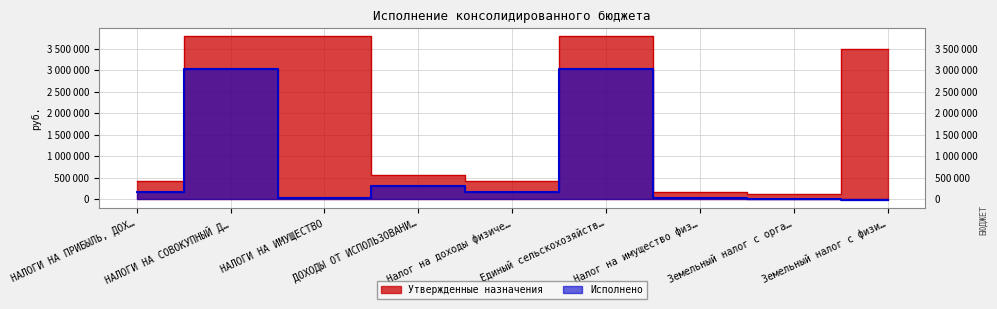

What is the minimum value for Исполнено?

-16638.9